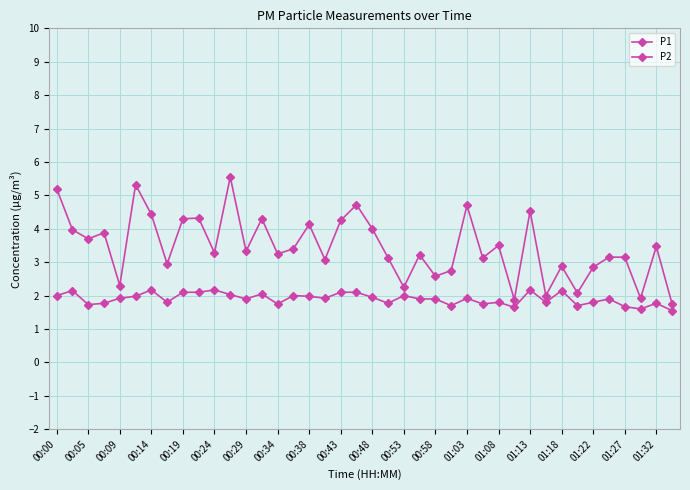

True or false: P1 and P2 intersect in this chart.

False